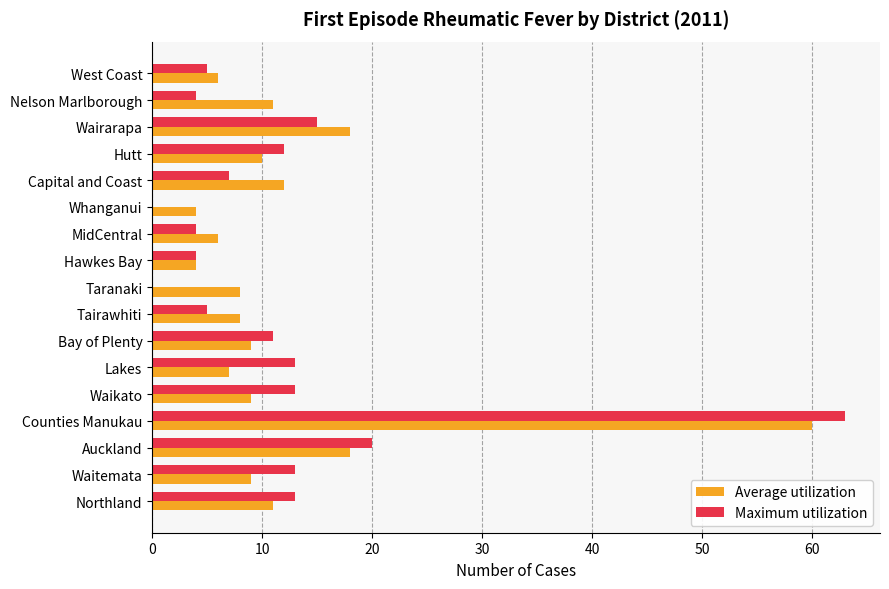

What is the total value across all series at Nelson Marlborough?

15